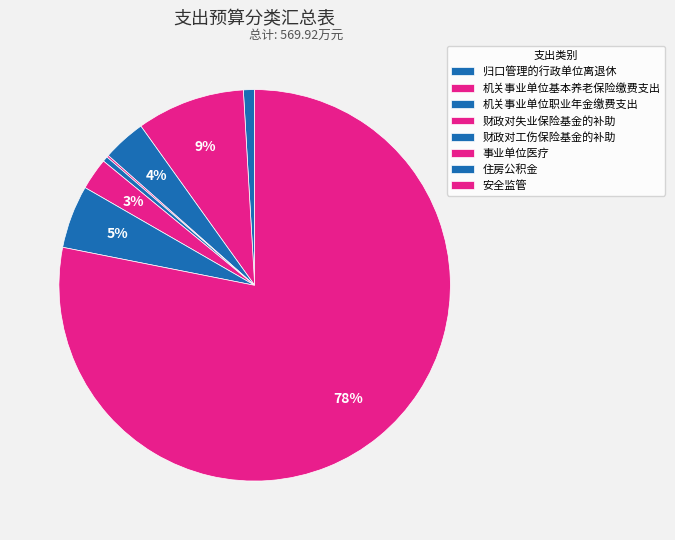

Is the sum of 机关事业单位基本养老保险缴费支出 and 机关事业单位职业年金缴费支出 greater than half?

No